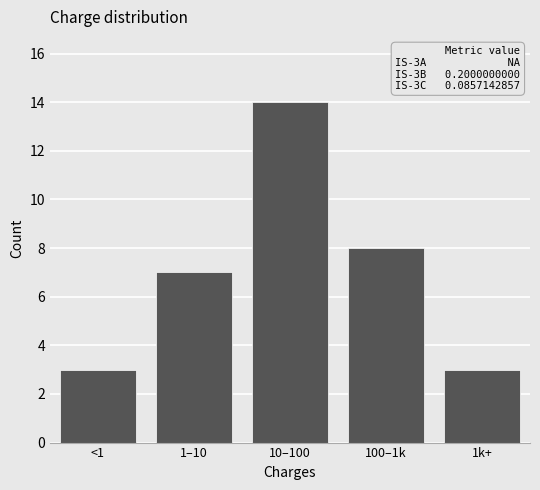

Reading right to left, transcribe all the data shown in this chart.

3	8	14	7	3